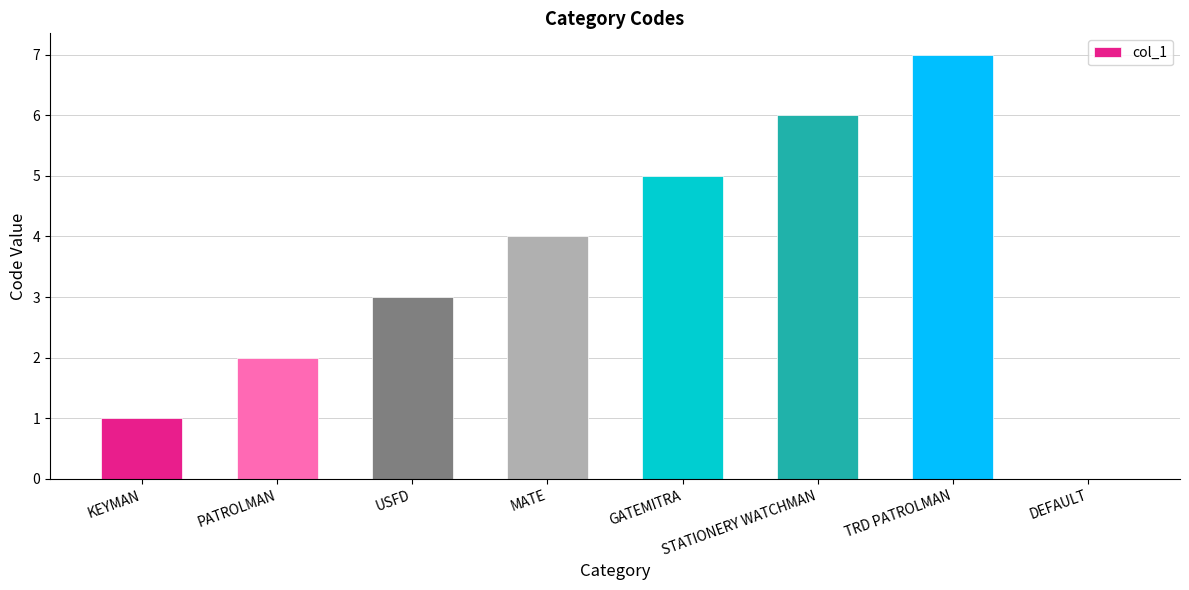

What is the maximum value shown in the chart?

7